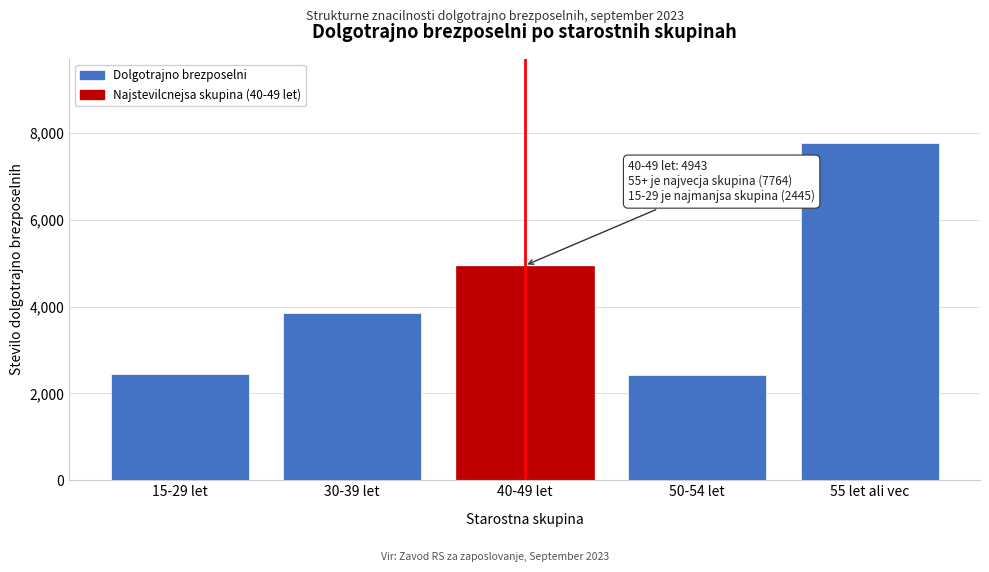

Where is the data nearest to the value 5091?

40-49 let